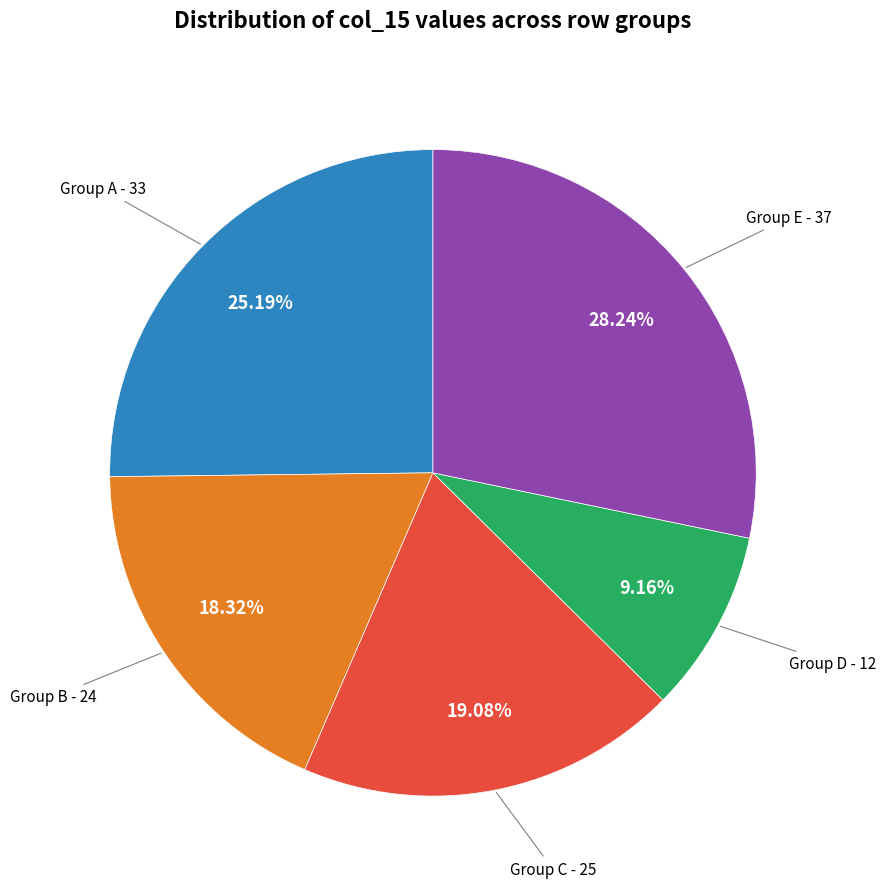

Does any single category account for the majority?

No